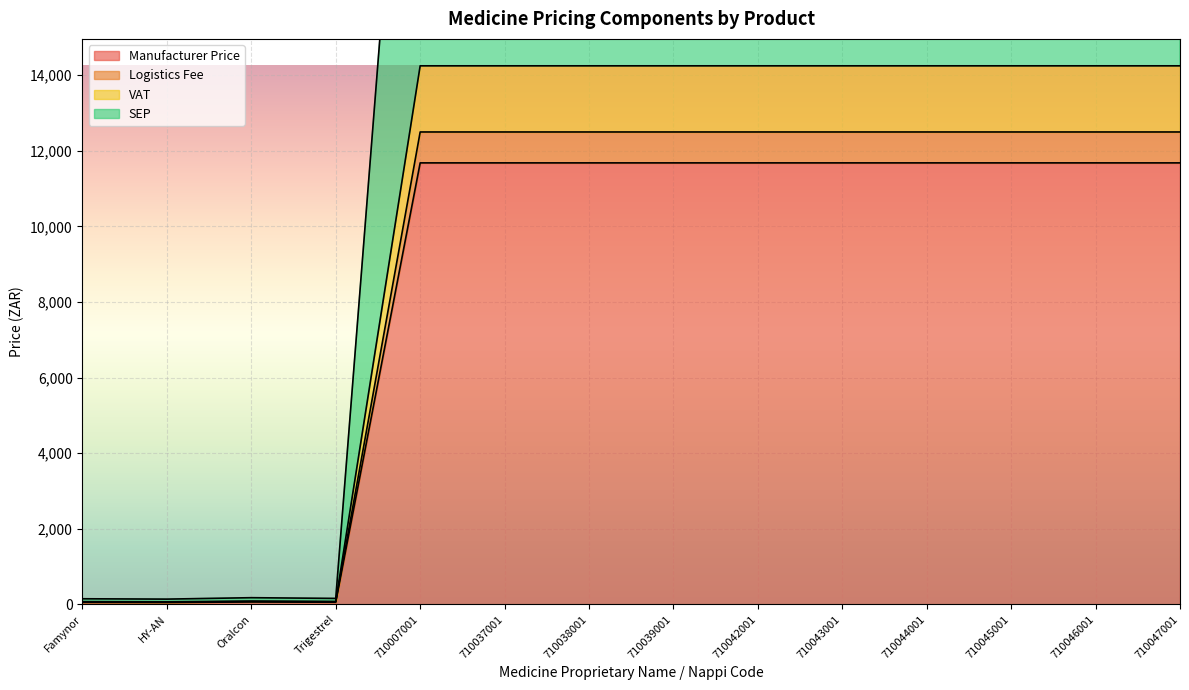

The value of Manufacturer Price at 710037001 is 11682.5. True or false?

True